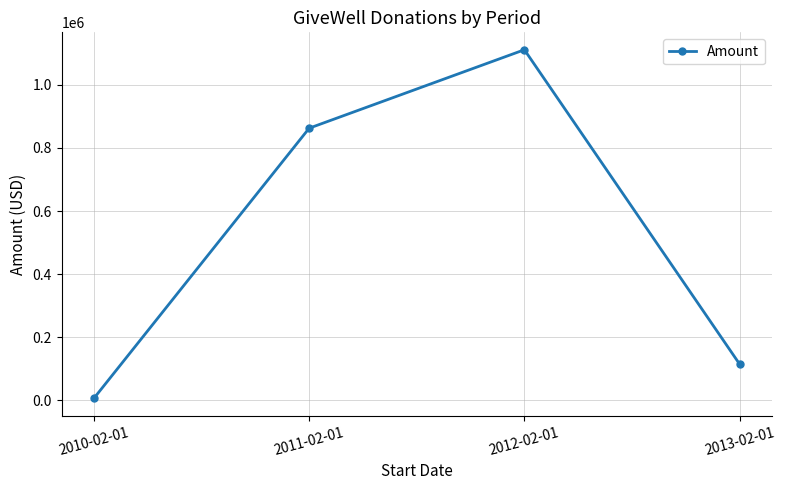

What is the value of the 2nd point from the left?

862766